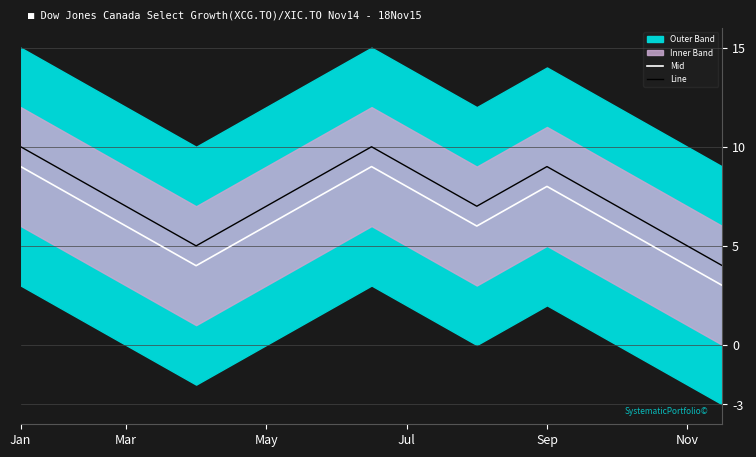

Count the Line values in the range 6 to 9.

16